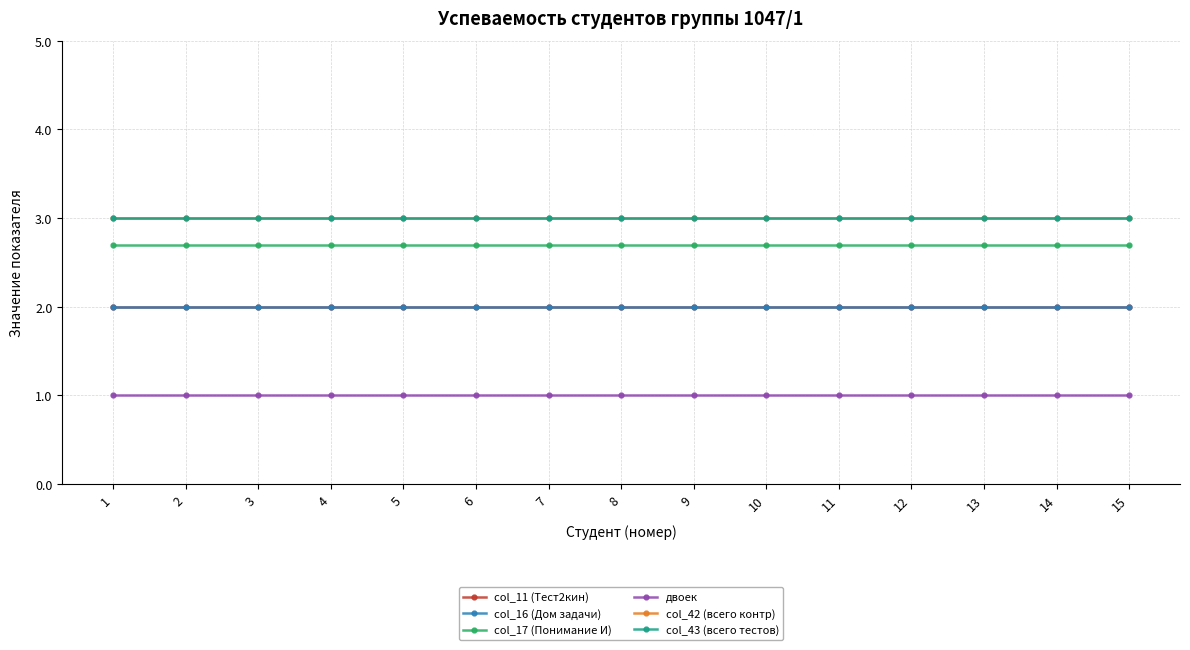

What is the value of the col_16 (Дом задачи) point at the 10th from the left?

2.0